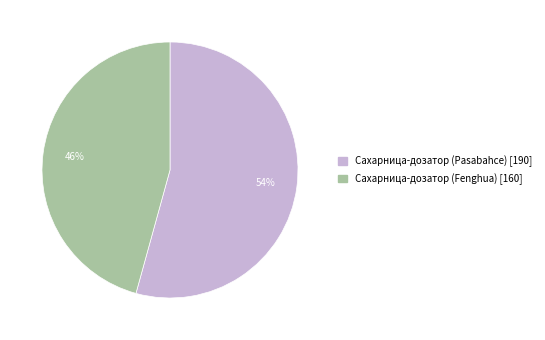

Is there any slice that represents more than half of the pie?

Yes